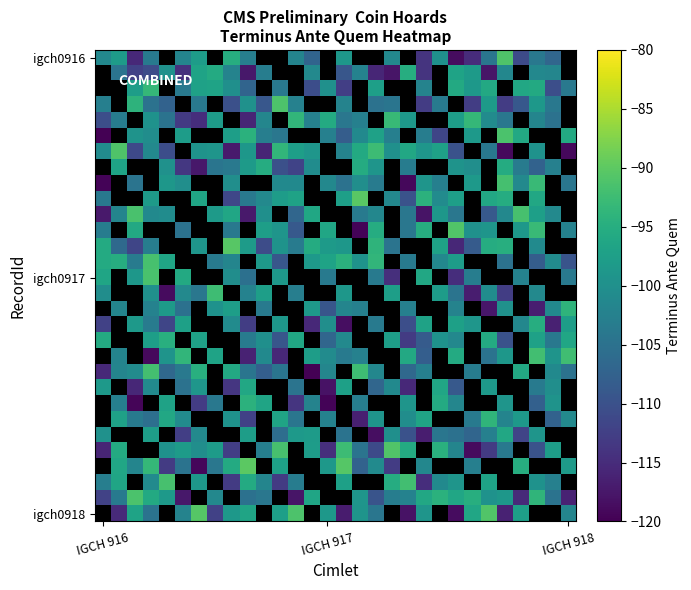

What is the smallest value displayed?

-119.9